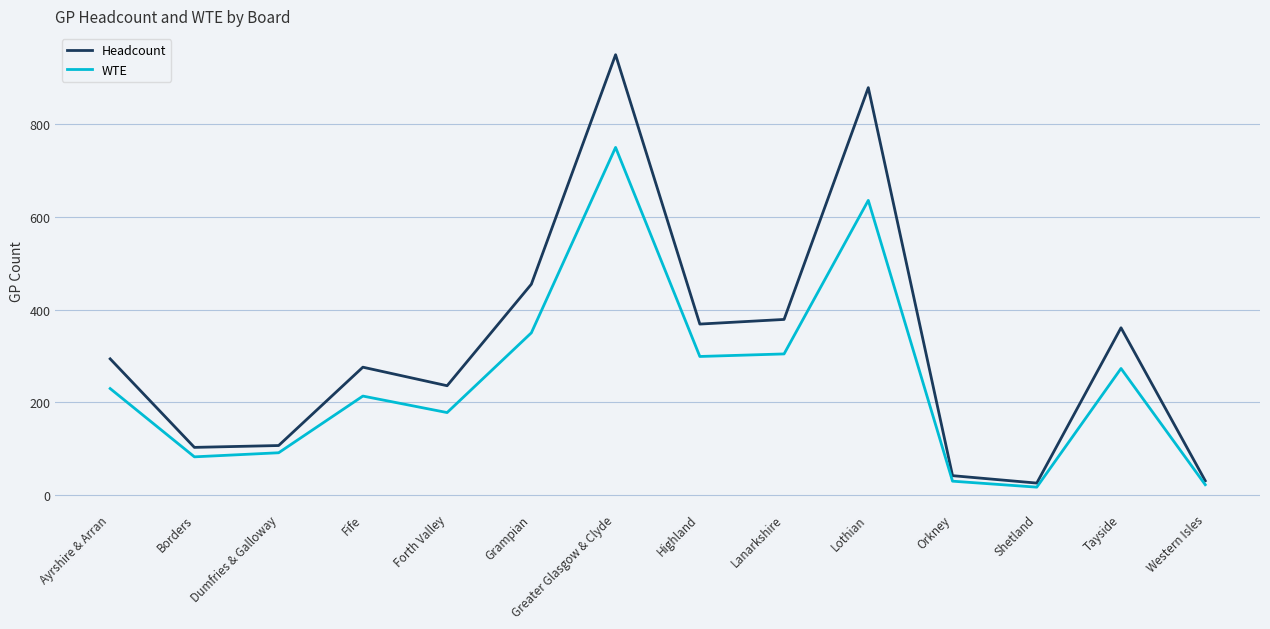

Count the number of categories in the chart.

14